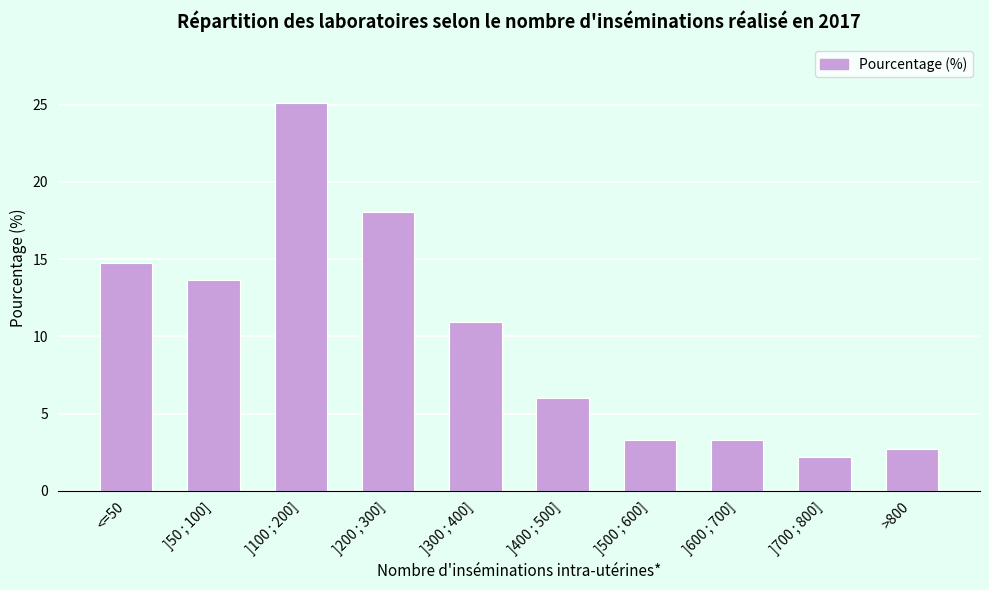

What is the ratio of the value at ]700 ; 800] to the value at ]500 ; 600]?

0.7